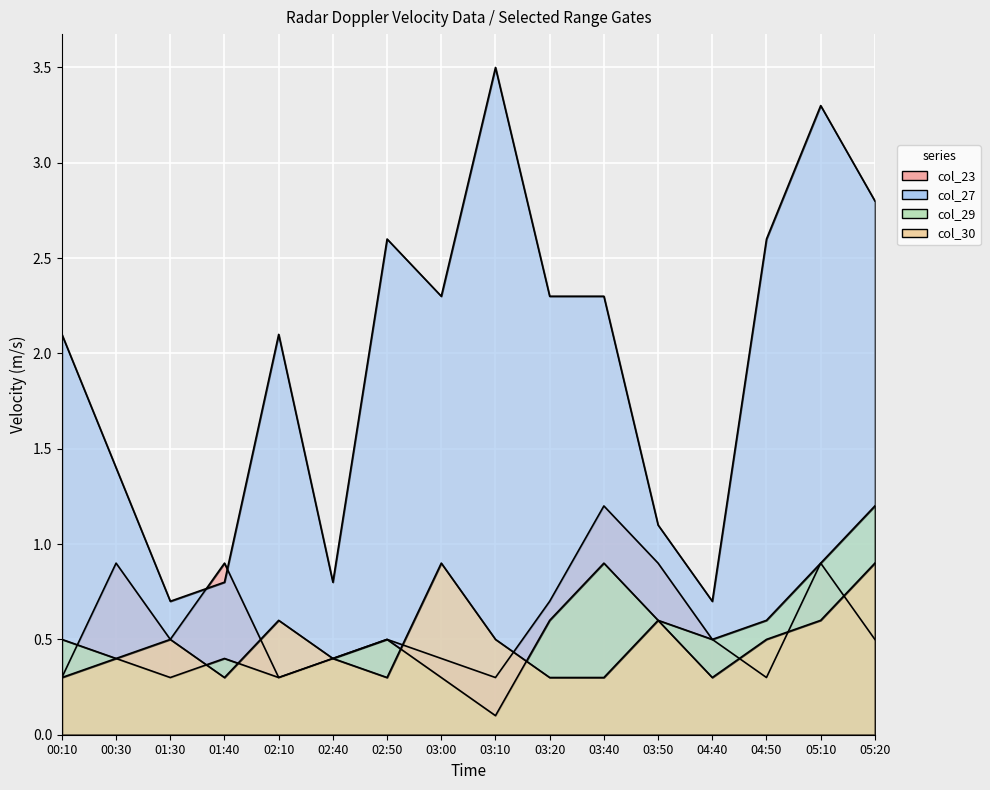

Rank the series at 04:40 from lowest to highest value.

col_30, col_23, col_29, col_27